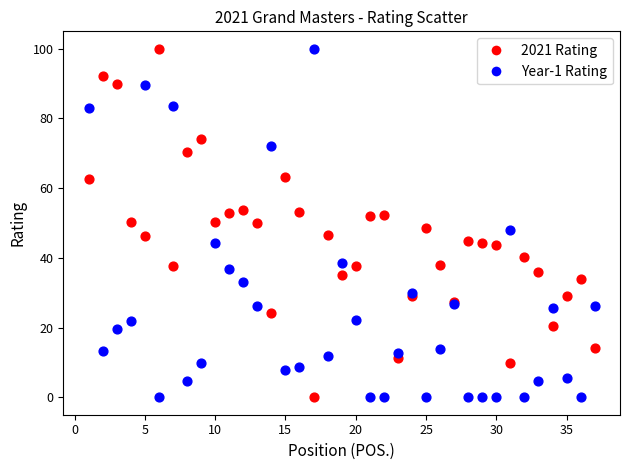

What is the X range (max minus min) for the scatter plot?

36.0